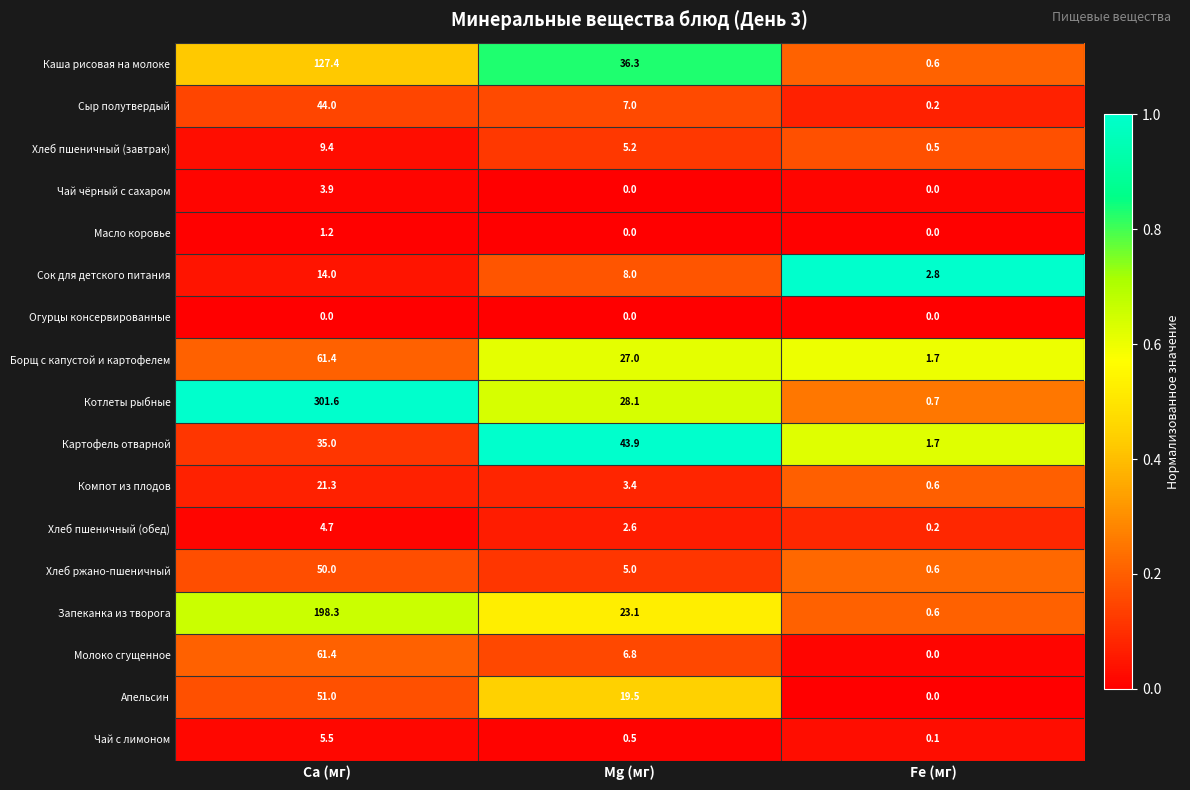

Which series has the largest range (max minus min)?

Котлеты рыбные